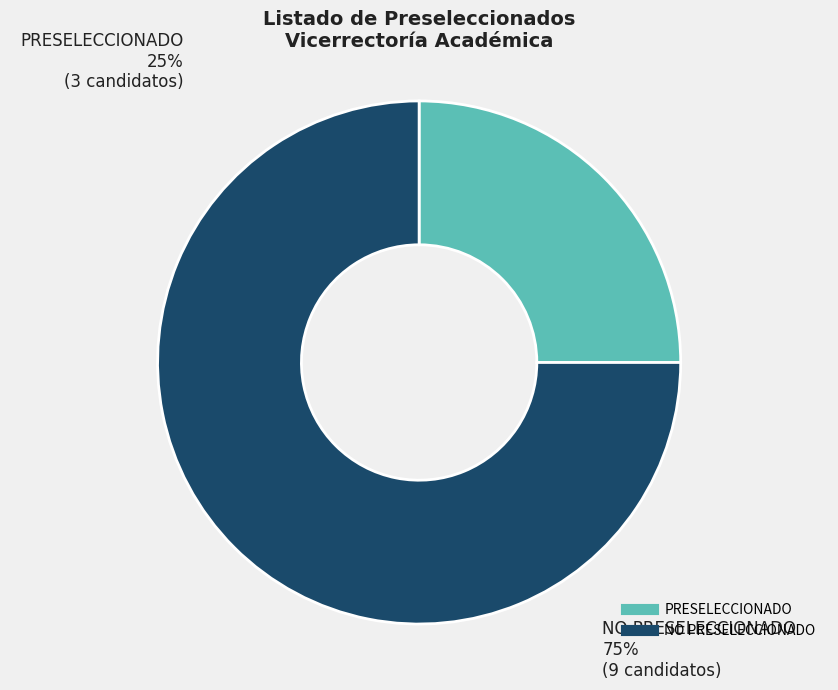

Is it true that PRESELECCIONADO is 31% of the pie?

False